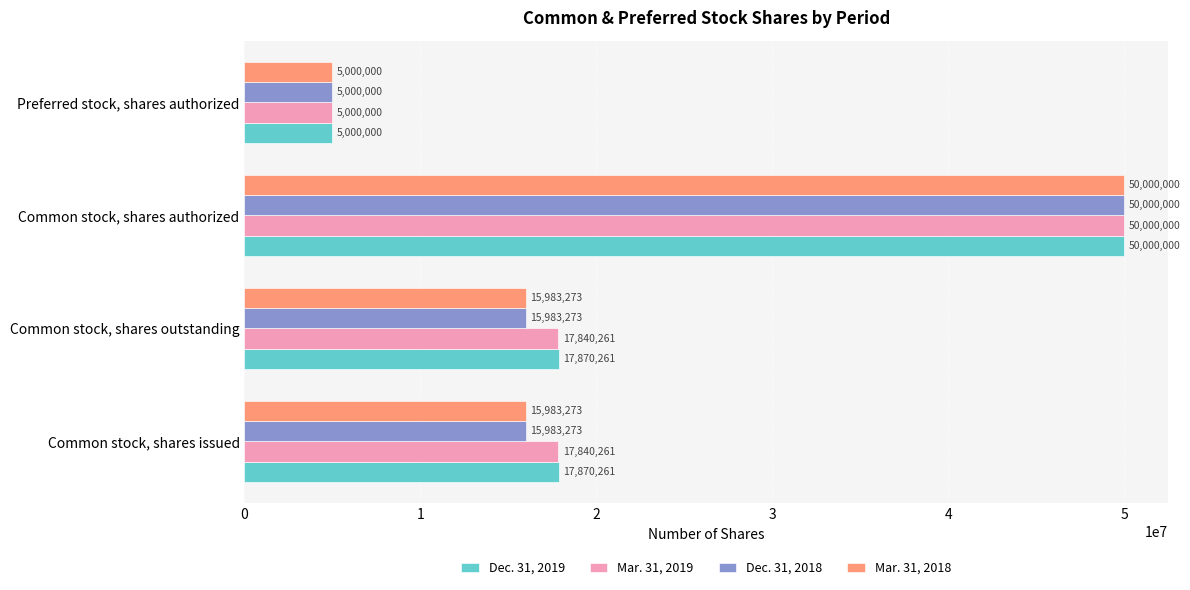

What is the maximum value shown in the chart?

50000000